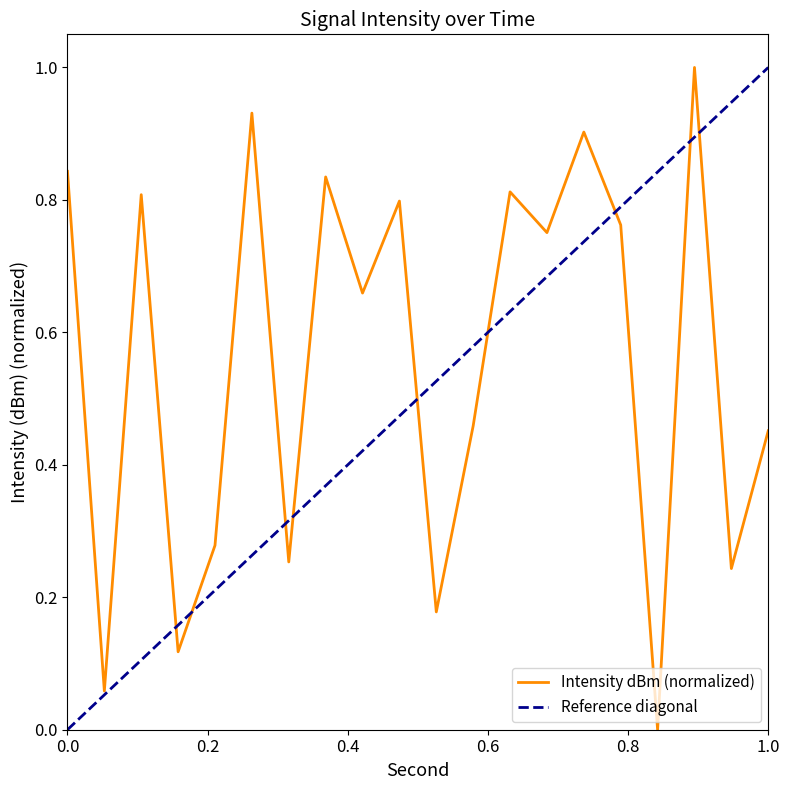

What is the sum of all values?

11.1